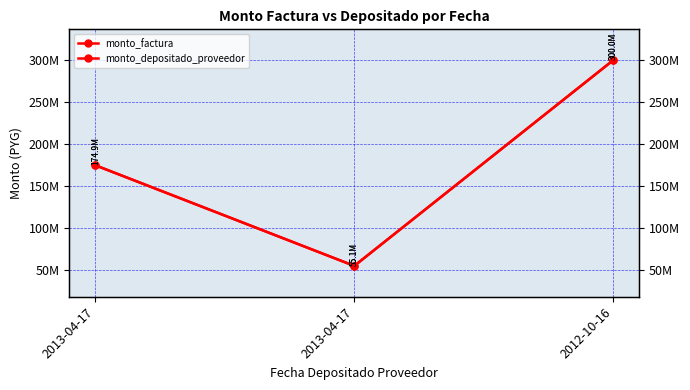

What is the value of the monto_depositado_proveedor point at the 2nd from the left?

174896100